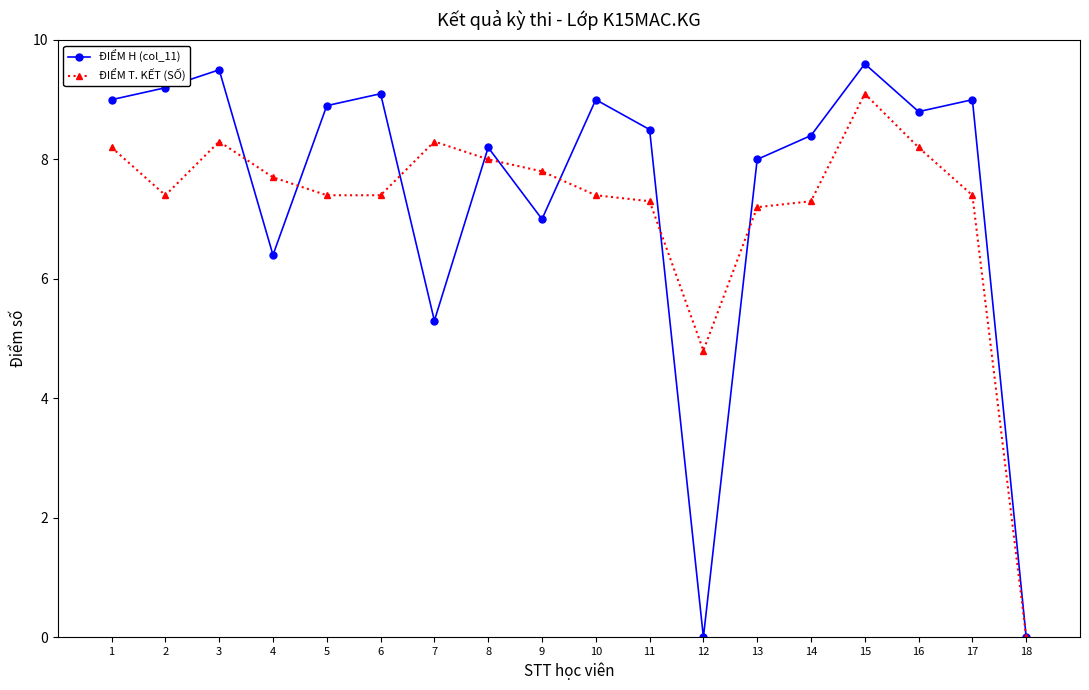

What is the maximum value shown in the chart?

9.6